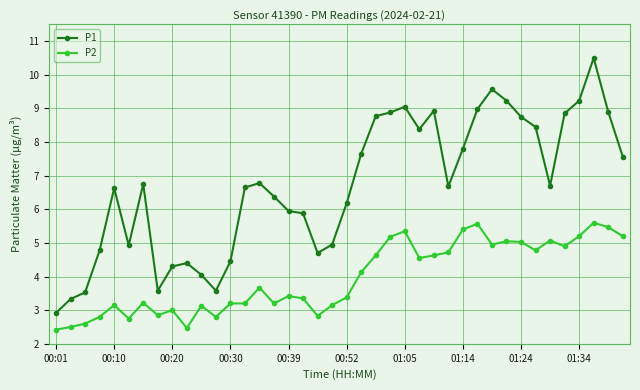

True or false: P1 and P2 cross at least once.

False